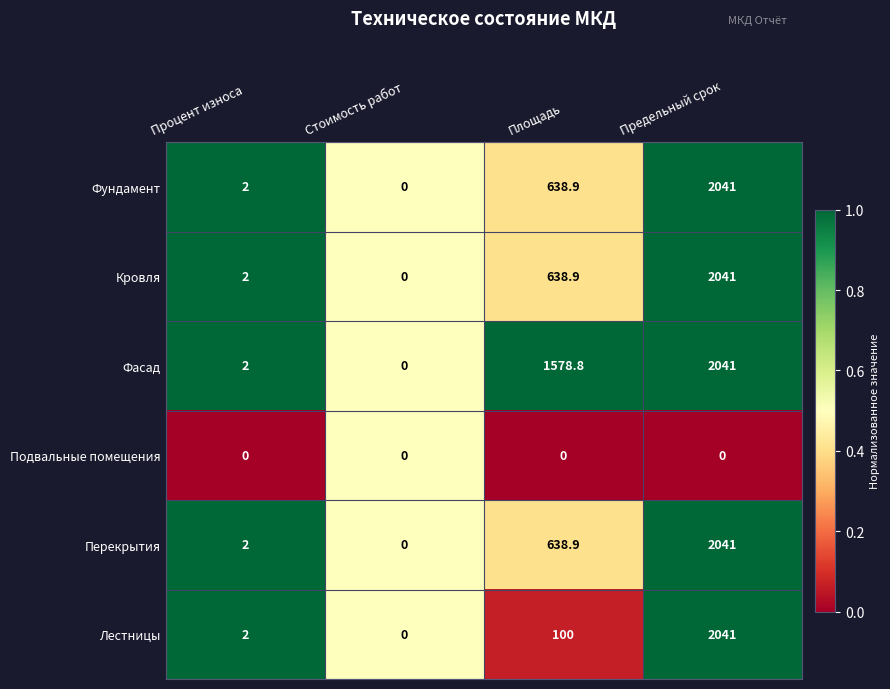

True or false: Фасад has a value of 2282.4 at Площадь.

False